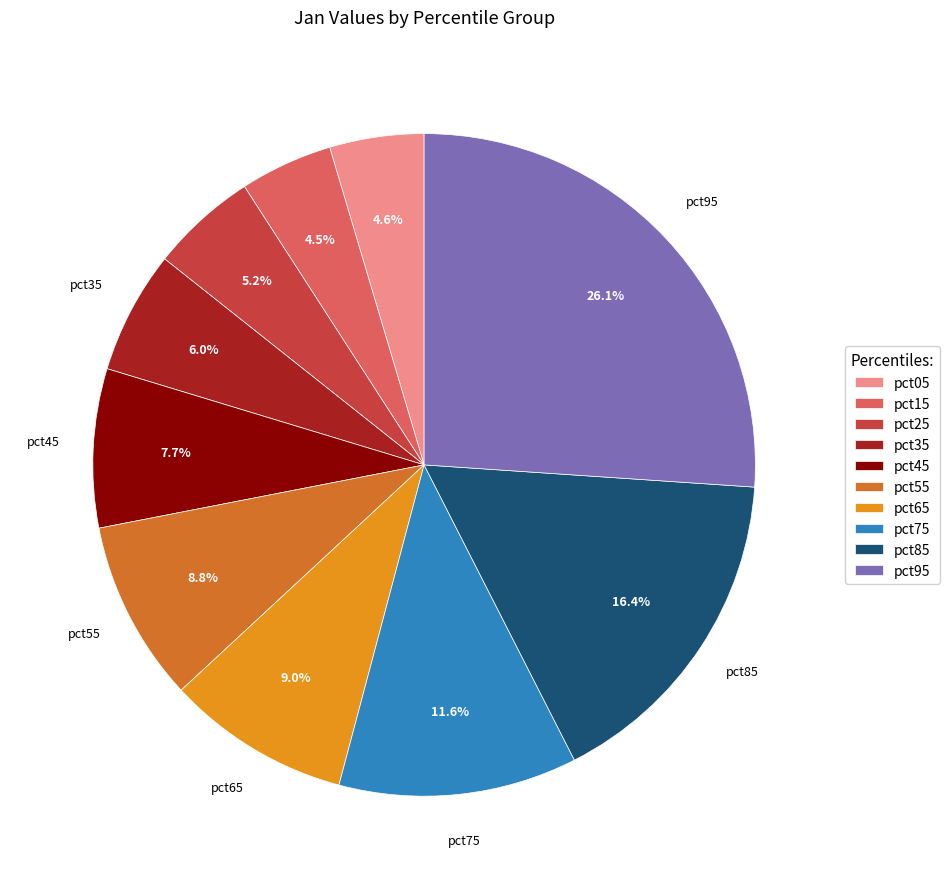

What percentage is NOT represented by pct05?

95.4%